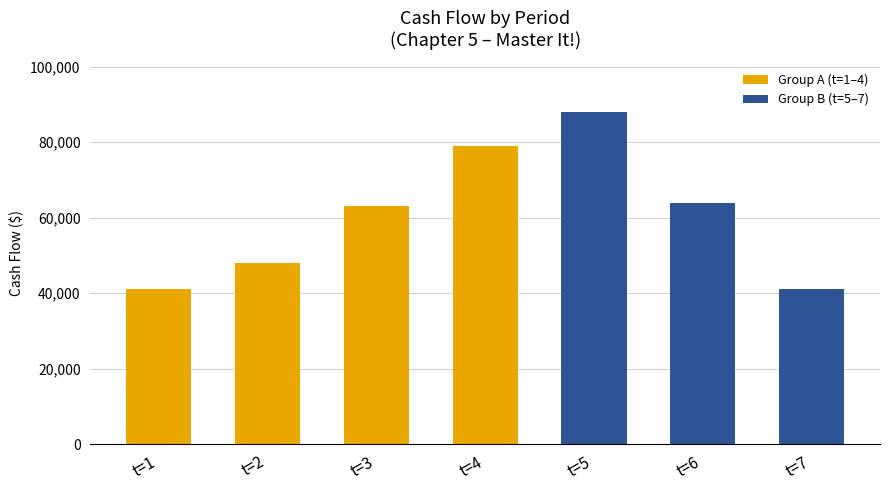

What is the approximate value at t=2, to the nearest 100?

48000